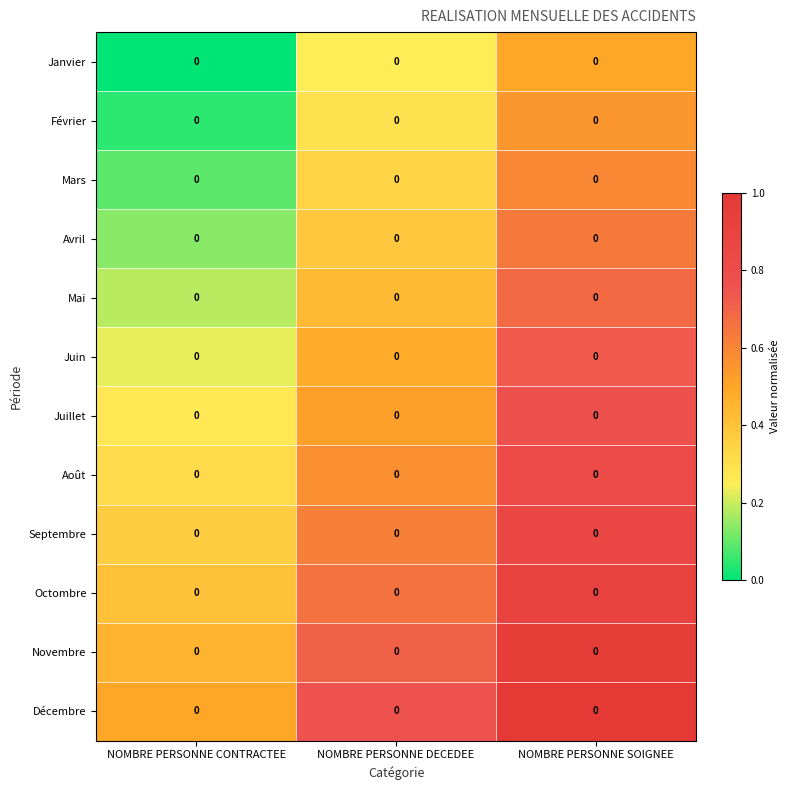

What is the difference between the highest and lowest values at NOMBRE PERSONNE SOIGNEE?

0.5